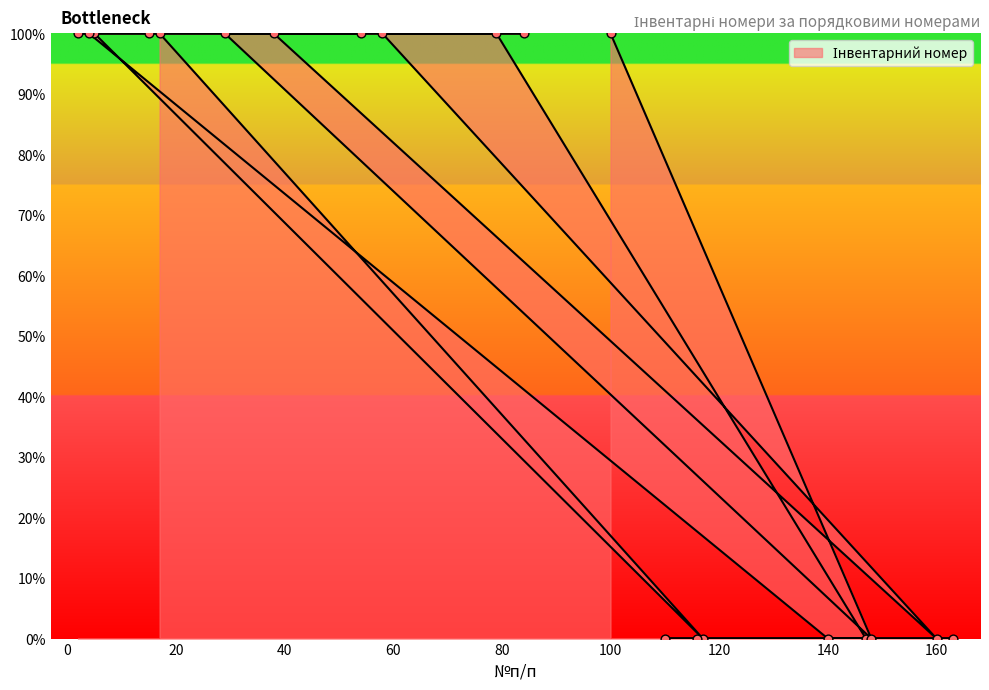

Which has a higher value, 29 or 148?

29